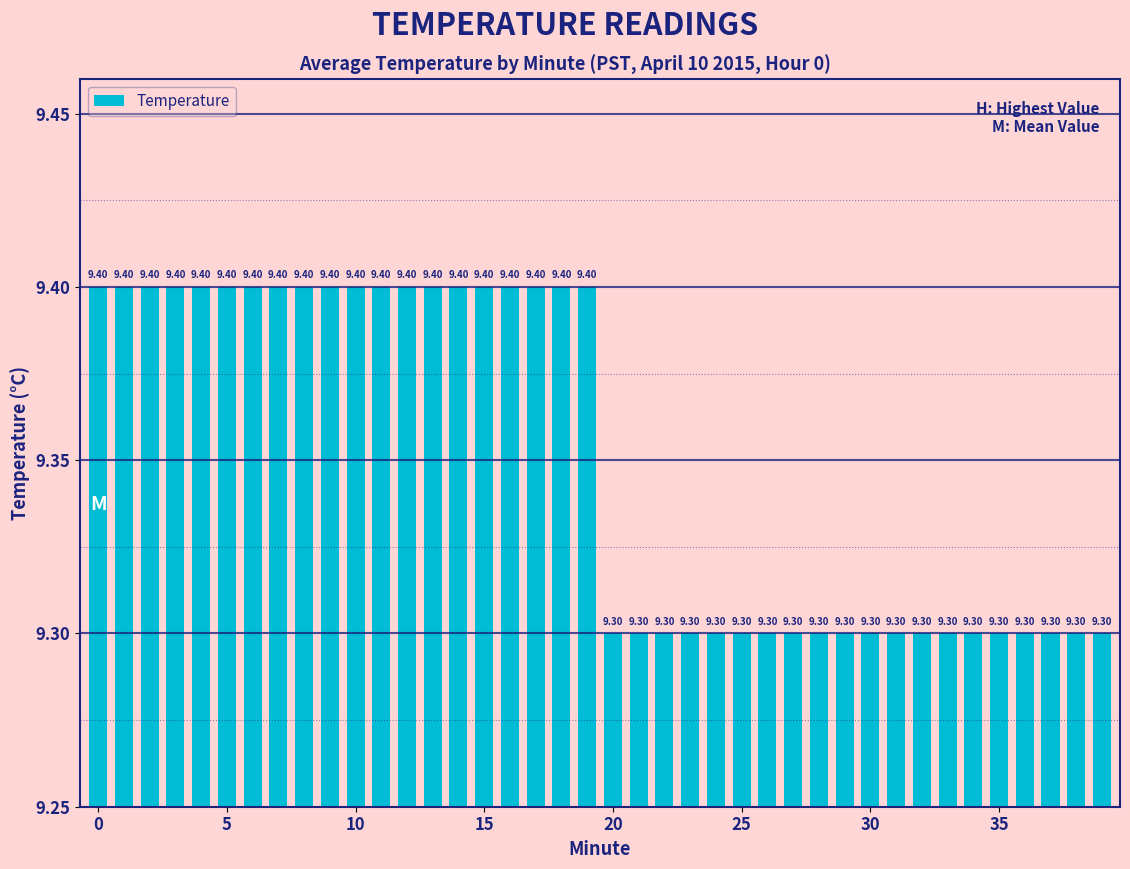

True or false: the data shows 0.0 at 26.

False